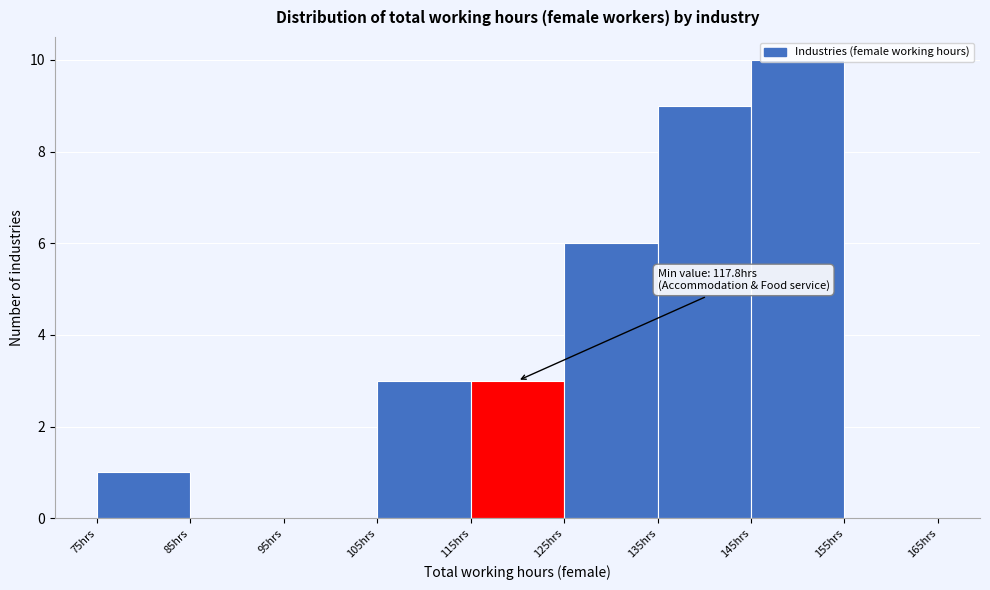

Which range on the x-axis has the tallest bar?

145 to 155